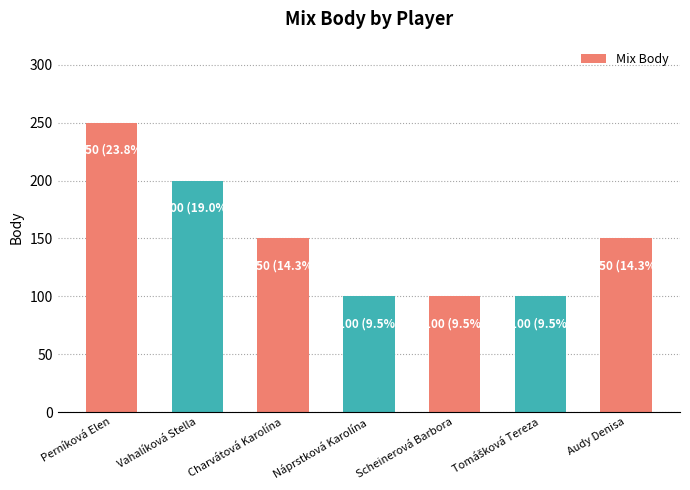

At which label does the data first exceed 150?

Perníková Elen